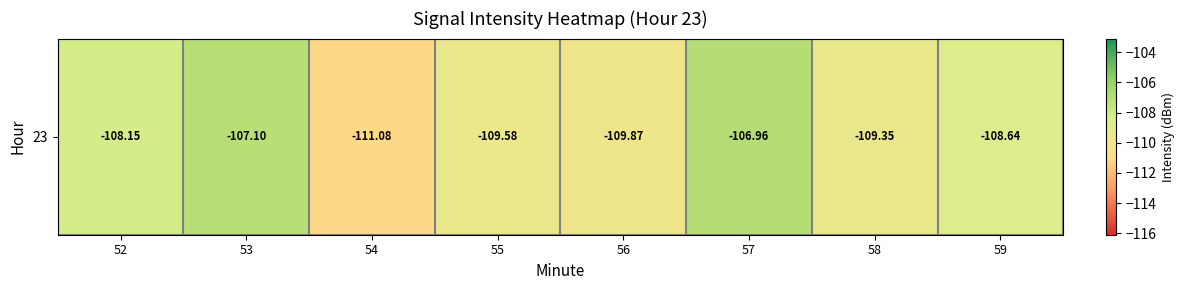

Reading left to right, extract all data points from this chart.

52=-108.1	53=-107.1	54=-111.1	55=-109.6	56=-109.9	57=-107.0	58=-109.3	59=-108.6